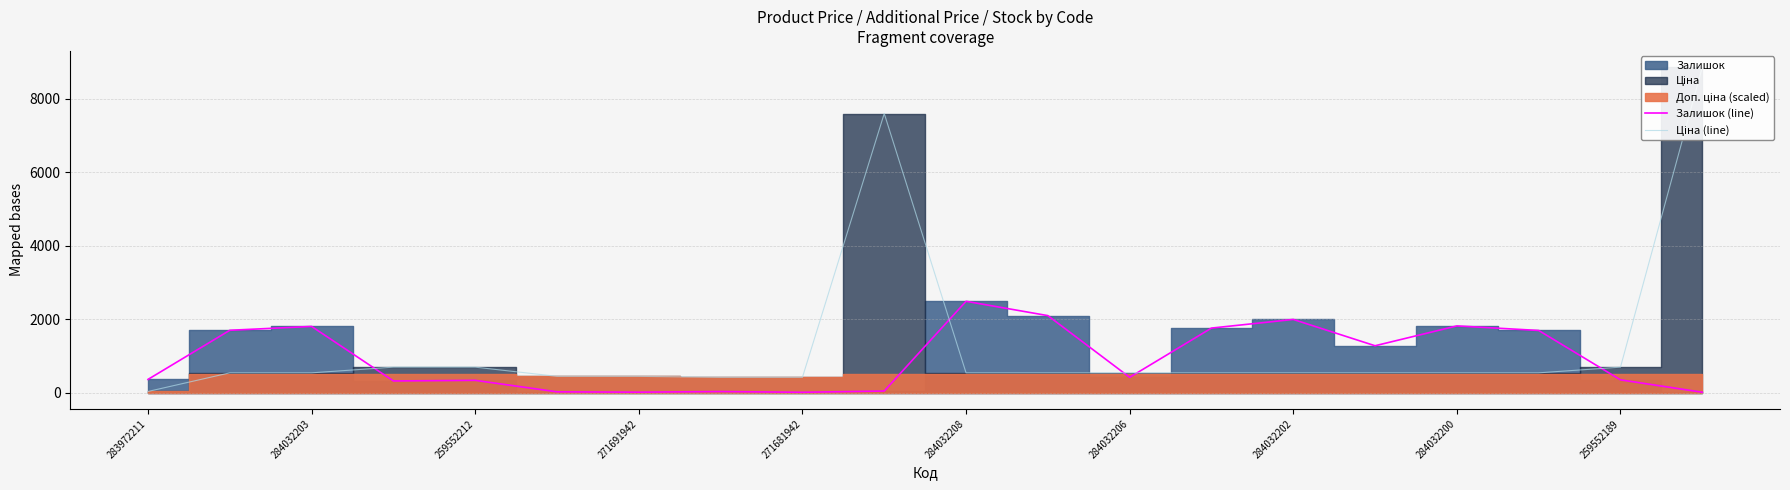

Which series has the largest total across all categories?

Ціна (line)